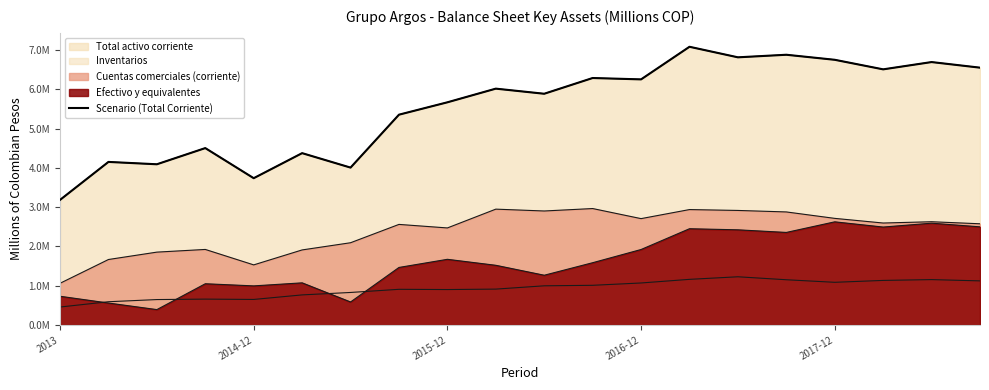

How many points are higher than both their immediate neighbors (excluding endpoints)?

8